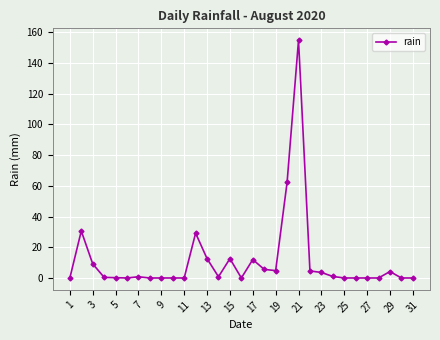

True or false: there are more than 0 points higher than both neighbors.

True